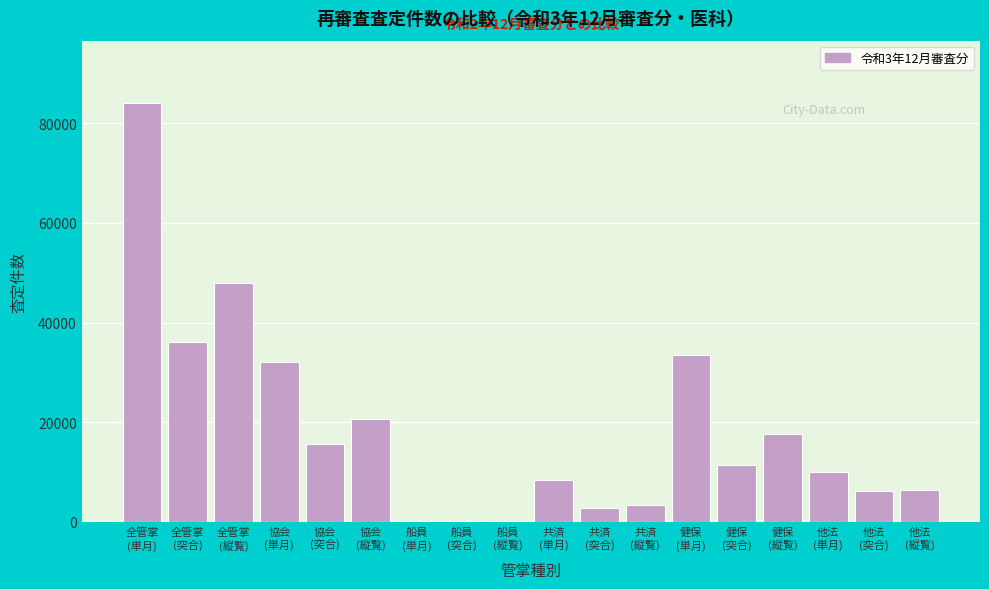

What is the greatest value displayed?

83999